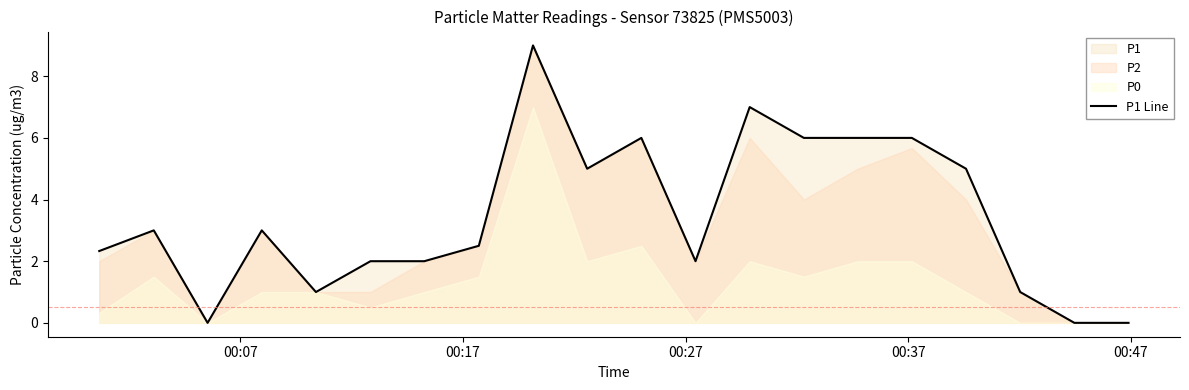

What is the difference between the maximum and second lowest values?

9.0